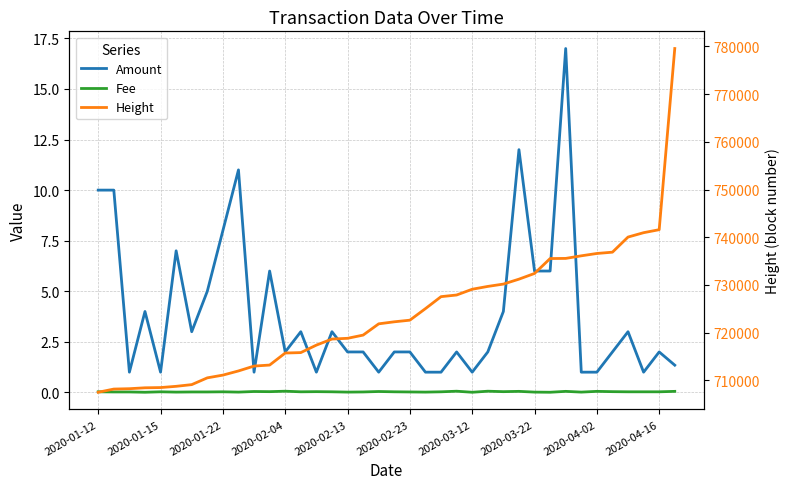

How many lines are shown in the chart?

3